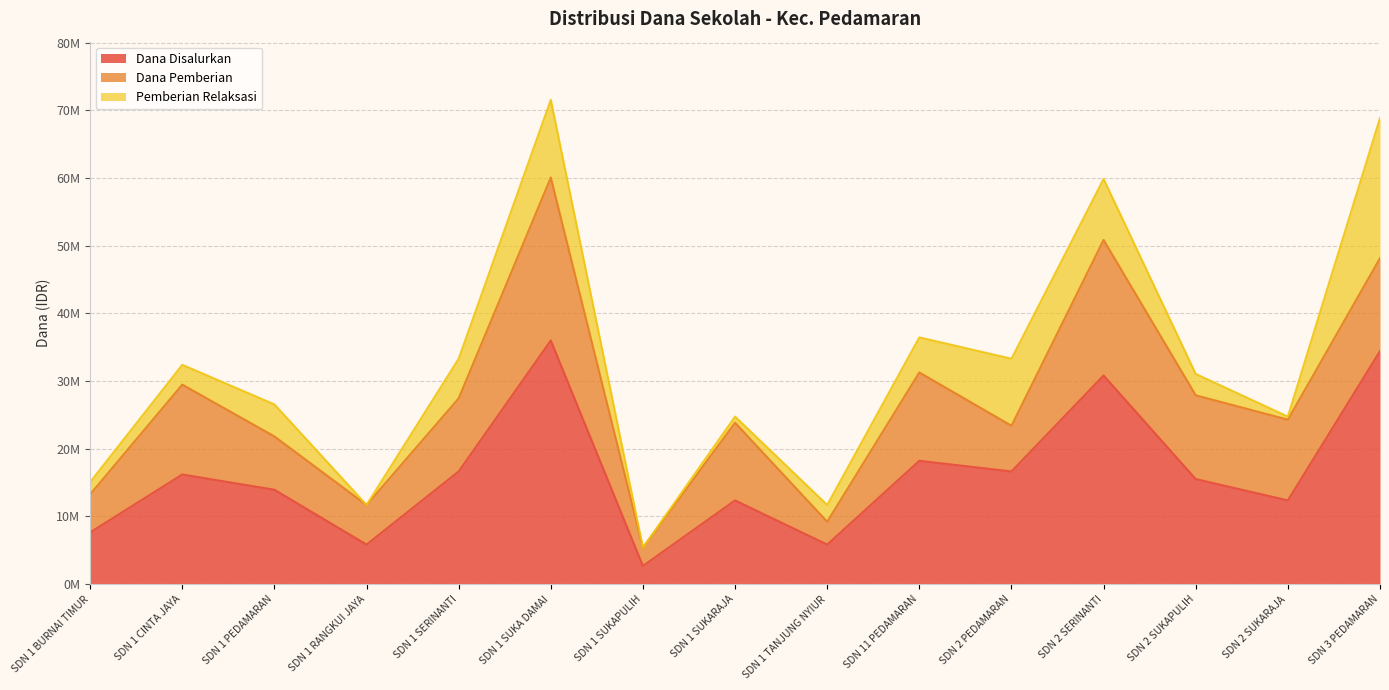

List the series in order of their peak value, lowest first.

Pemberian Relaksasi, Dana Pemberian, Dana Disalurkan